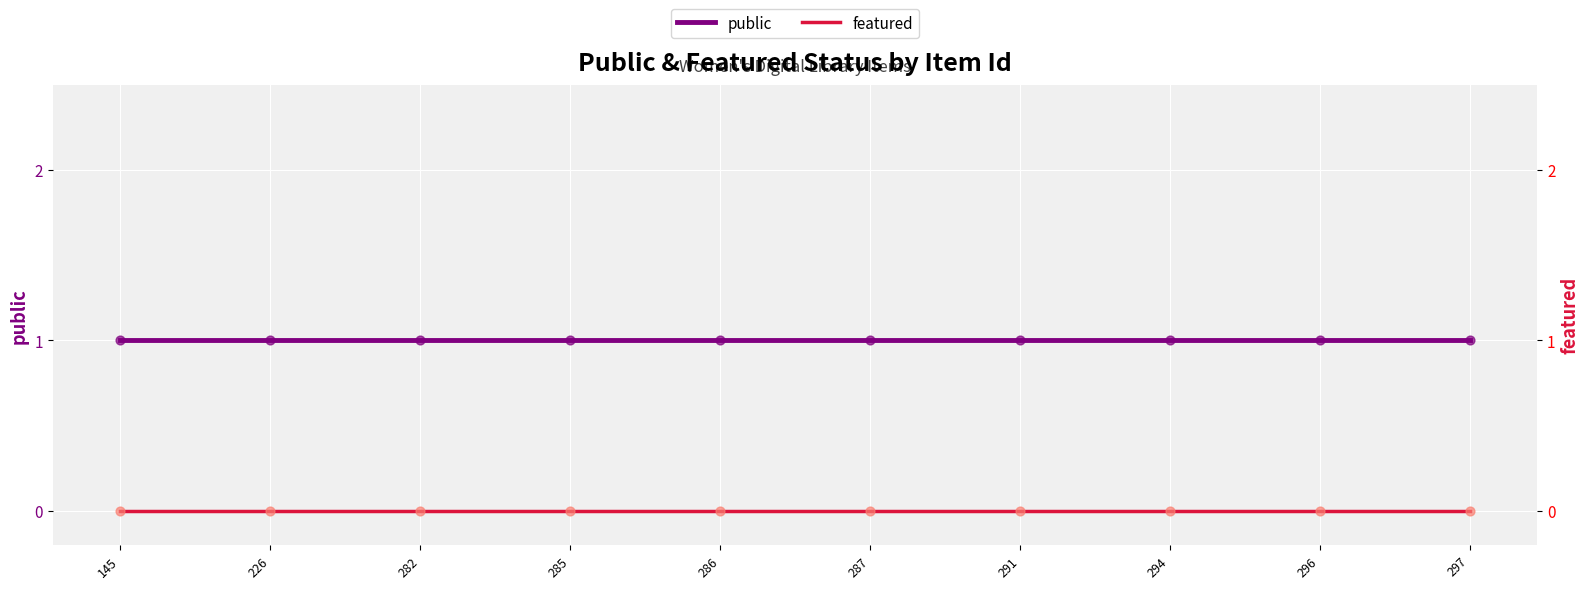

At how many categories does at least one series exceed 0?

10